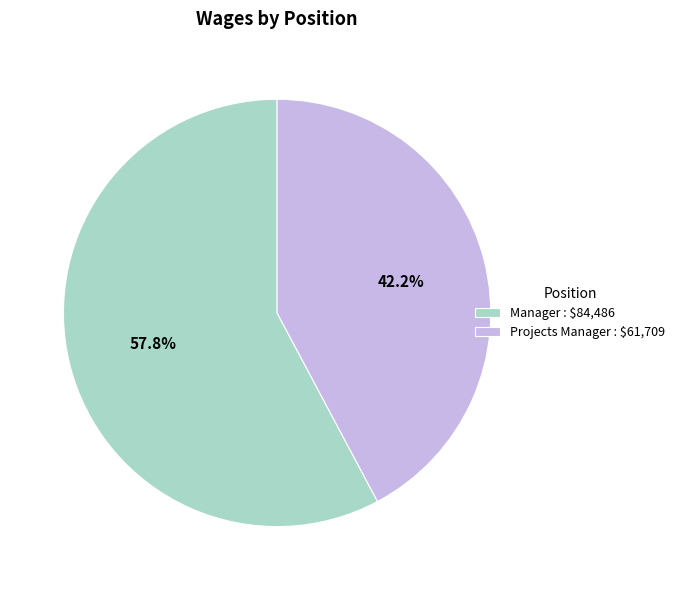

To the nearest percent, what is the difference between the largest and smallest slice percentages?

16%